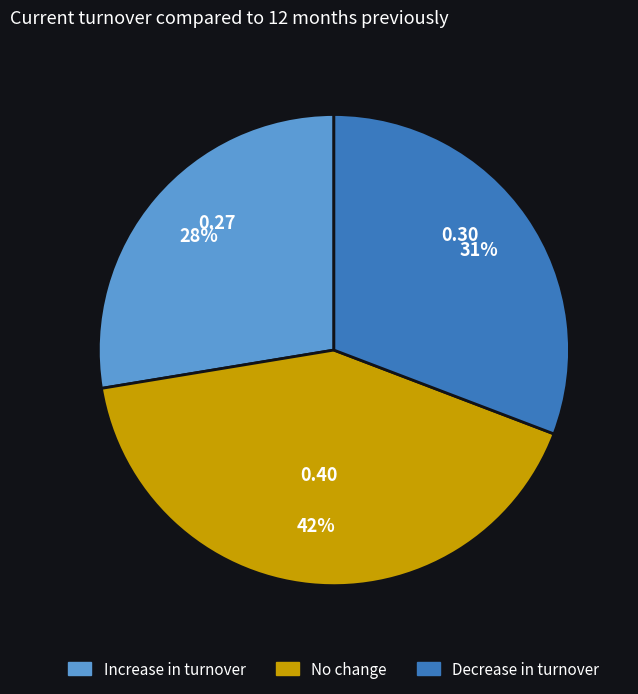

To the nearest percent, what is the difference between the No change and Decrease in turnover slice percentages?

11%